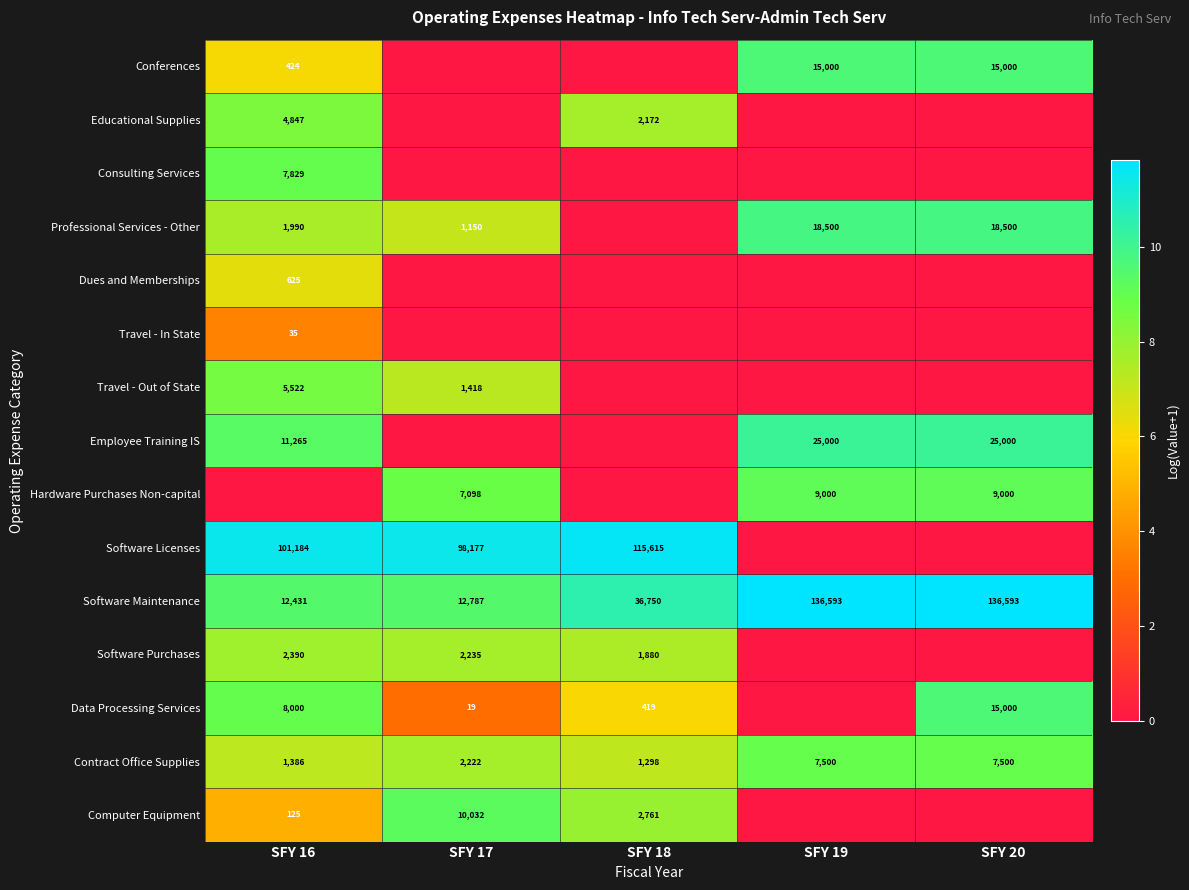

What is the spread (max minus min) of values at SFY 16?

11.5